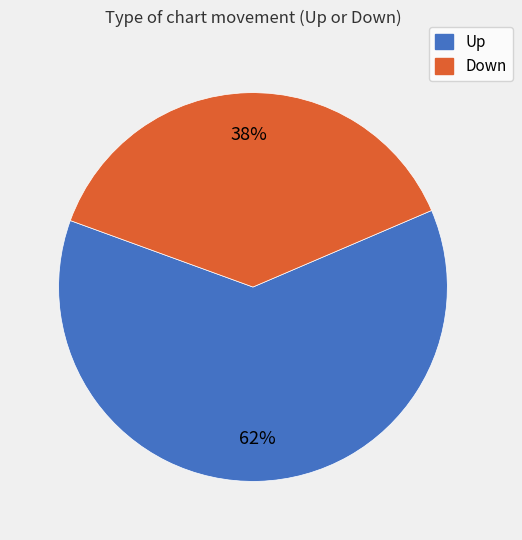

To the nearest percent, what is the difference between the largest and smallest slice percentages?

24%